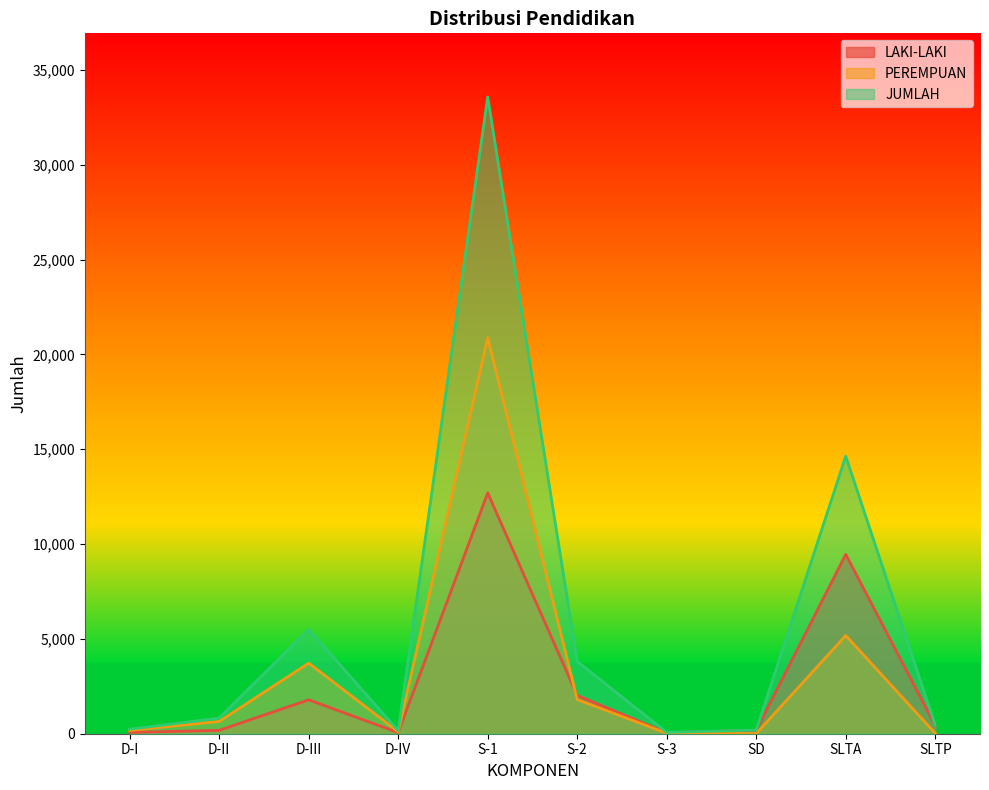

Where is LAKI-LAKI nearest to the value 6372?

SLTA